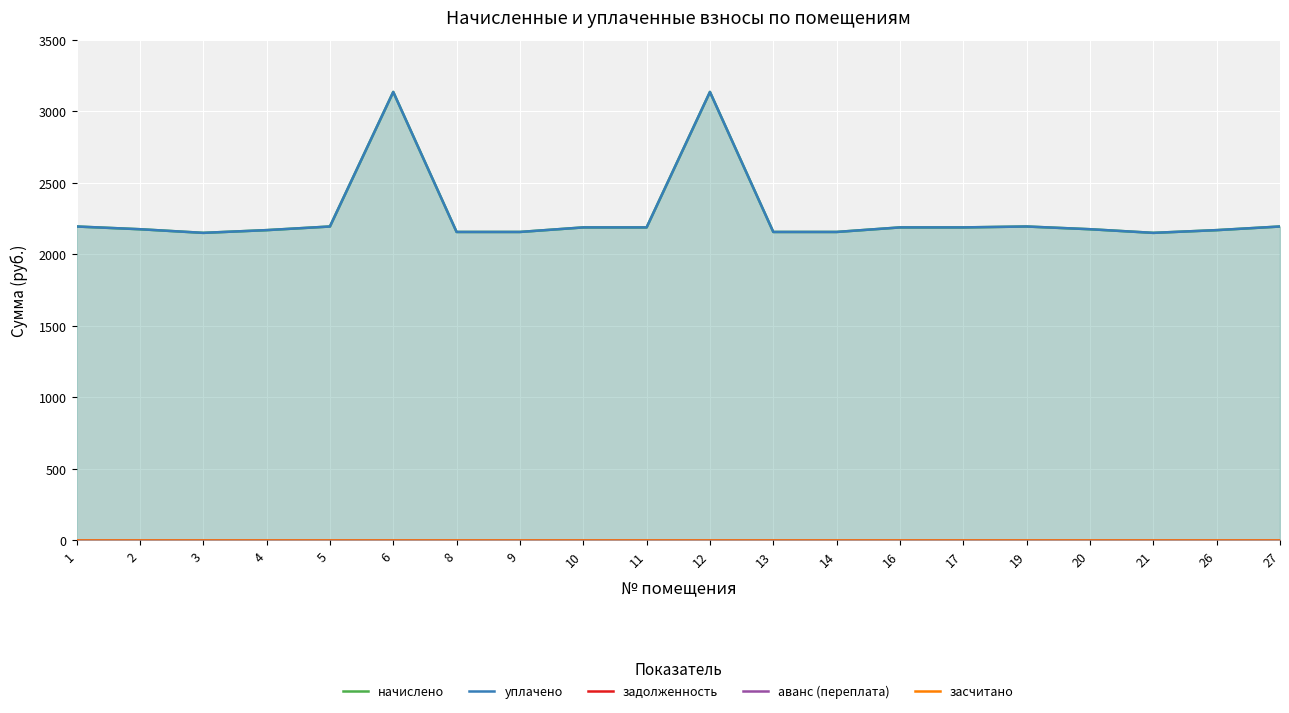

Which series changed the most between 8 and 14?

начислено